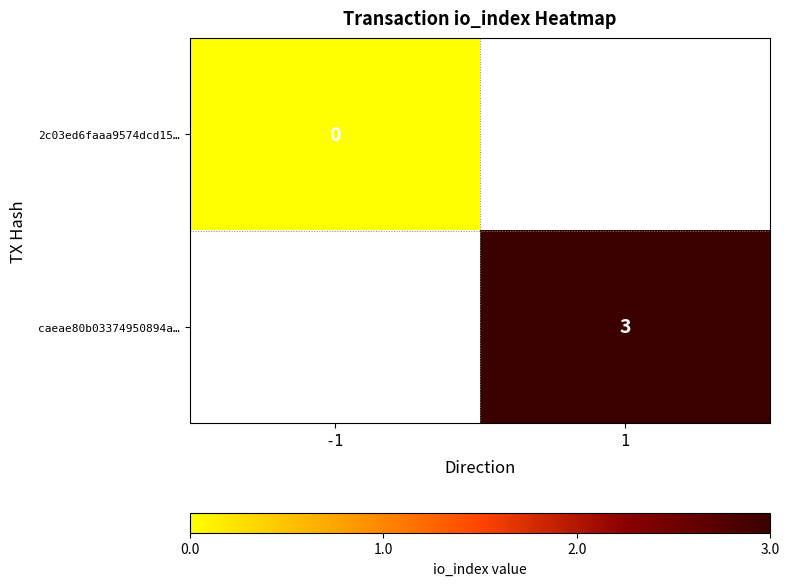

Which has a higher value, -1 or 1?

1